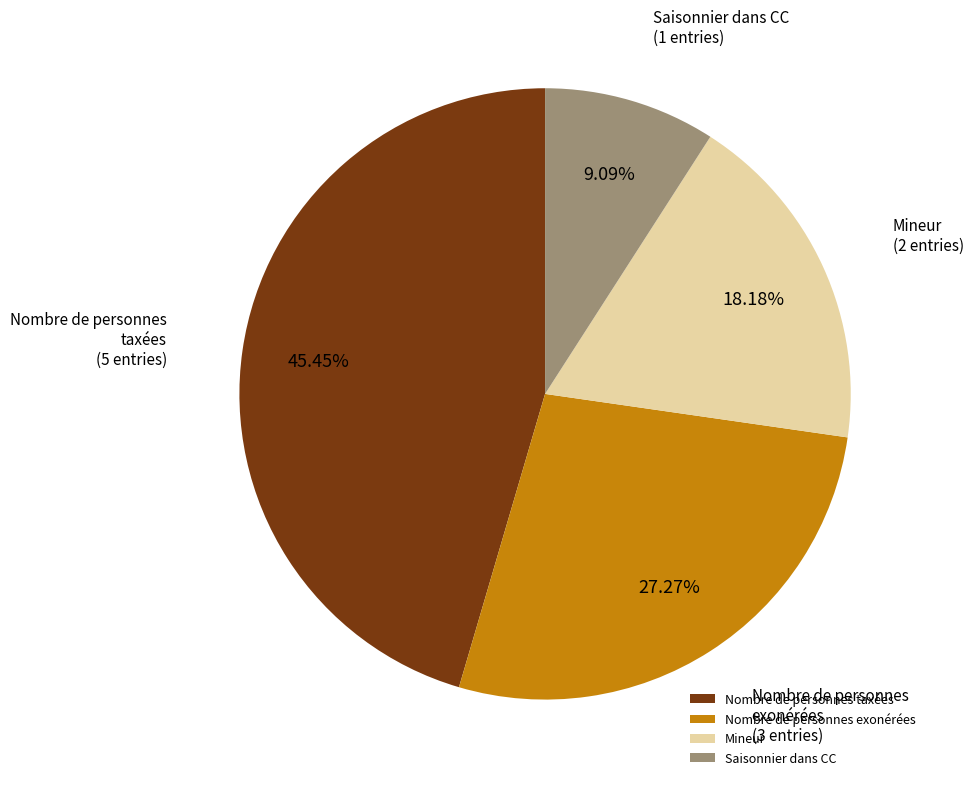

What is the smallest slice in the pie chart?

Saisonnier dans CC